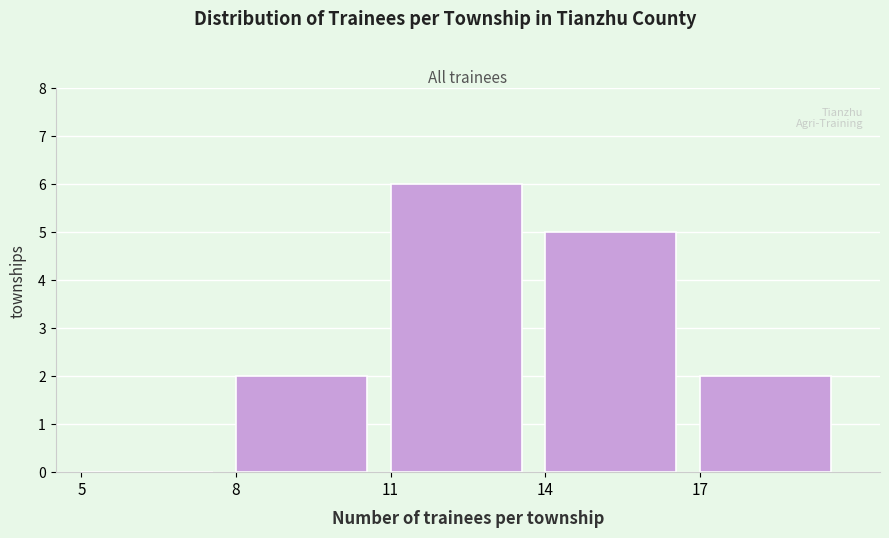

Which range on the x-axis has the tallest bar?

11 to 14